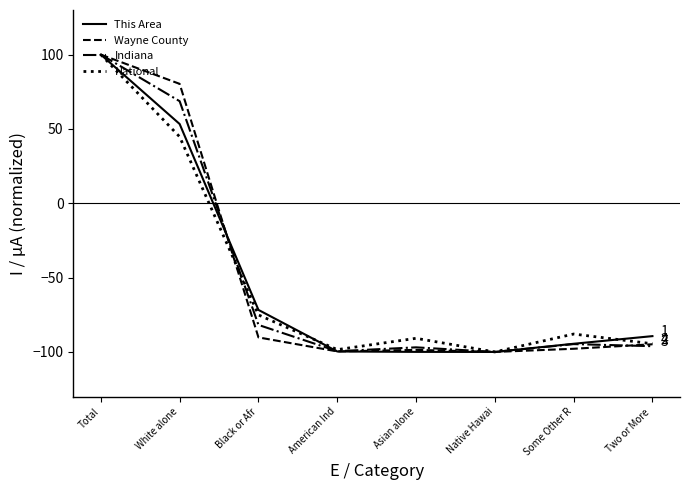

What position from the left is Two or More ?

8